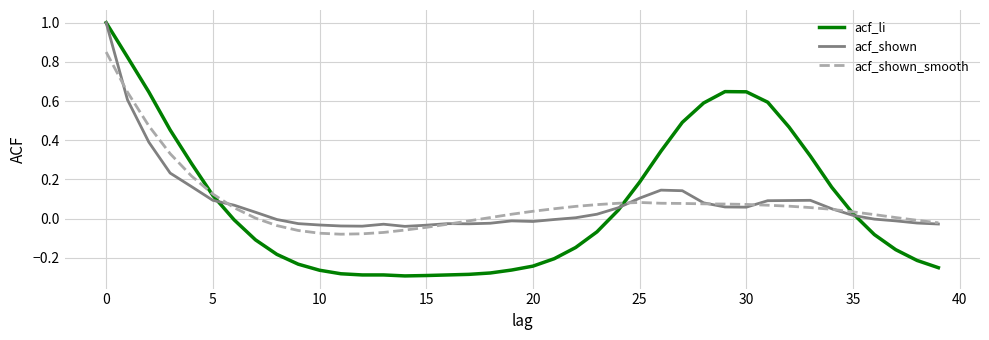

Which series has the largest range (max minus min)?

acf_li